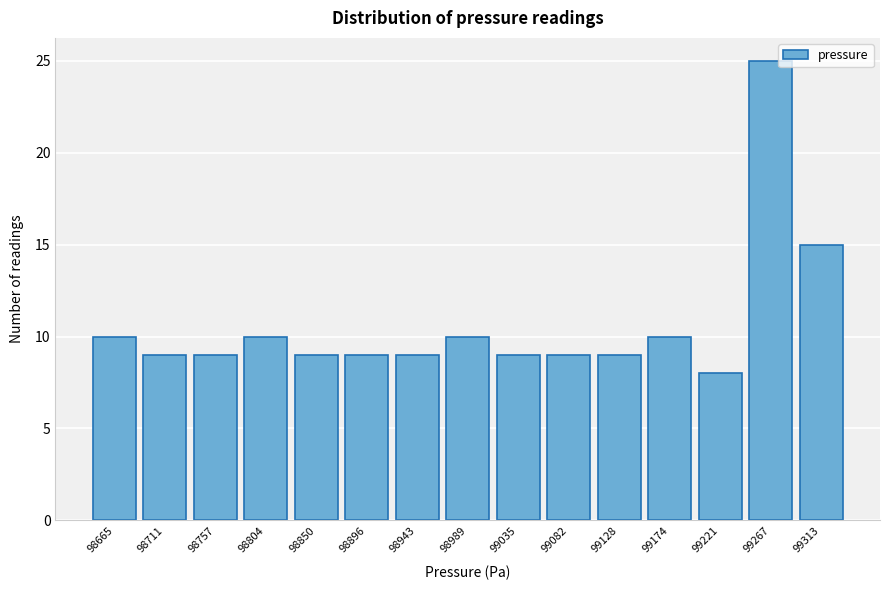

Reading left to right, transcribe all the data shown in this chart.

98665=10	98711=9	98757=9	98804=10	98850=9	98896=9	98943=9	98989=10	99035=9	99082=9	99128=9	99174=10	99221=8	99267=25	99313=15